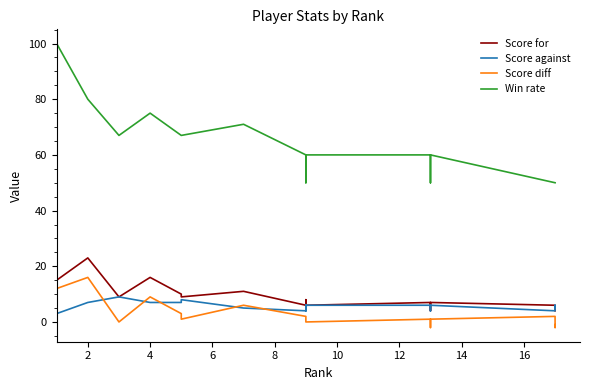

Is the value of Score diff at 17 greater than the value of Score against at 16?

No